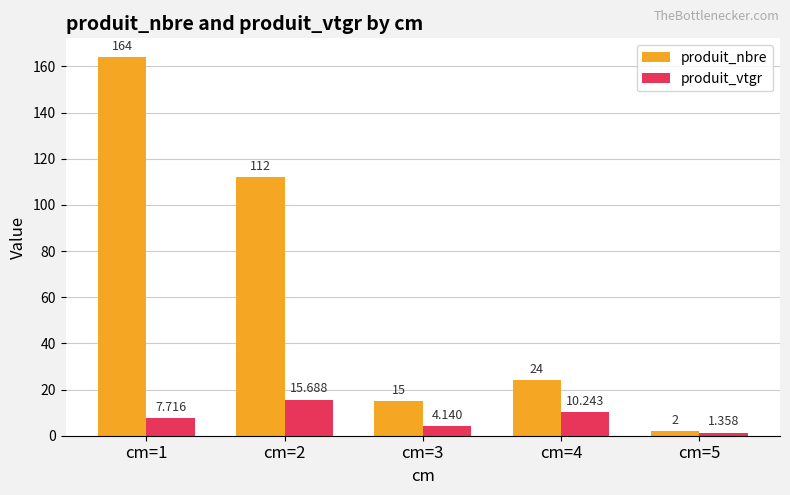

Where is produit_nbre nearest to the value 83?

cm=2